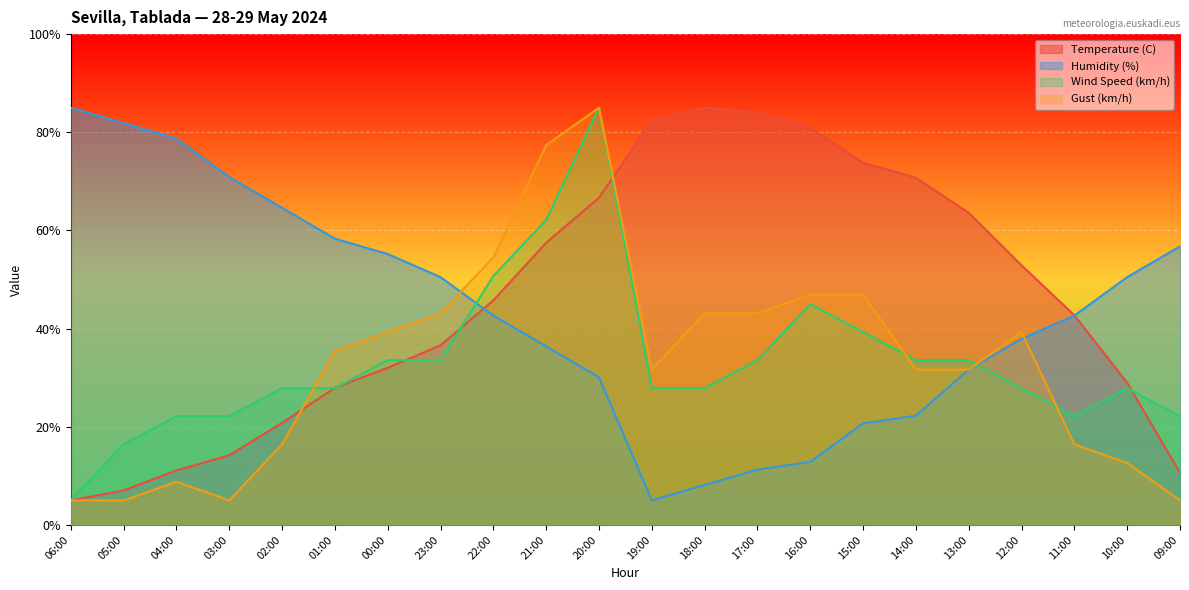

Is the value of Gust (km/h) at 17:00 greater than the value of Humidity (%) at 22:00?

Yes